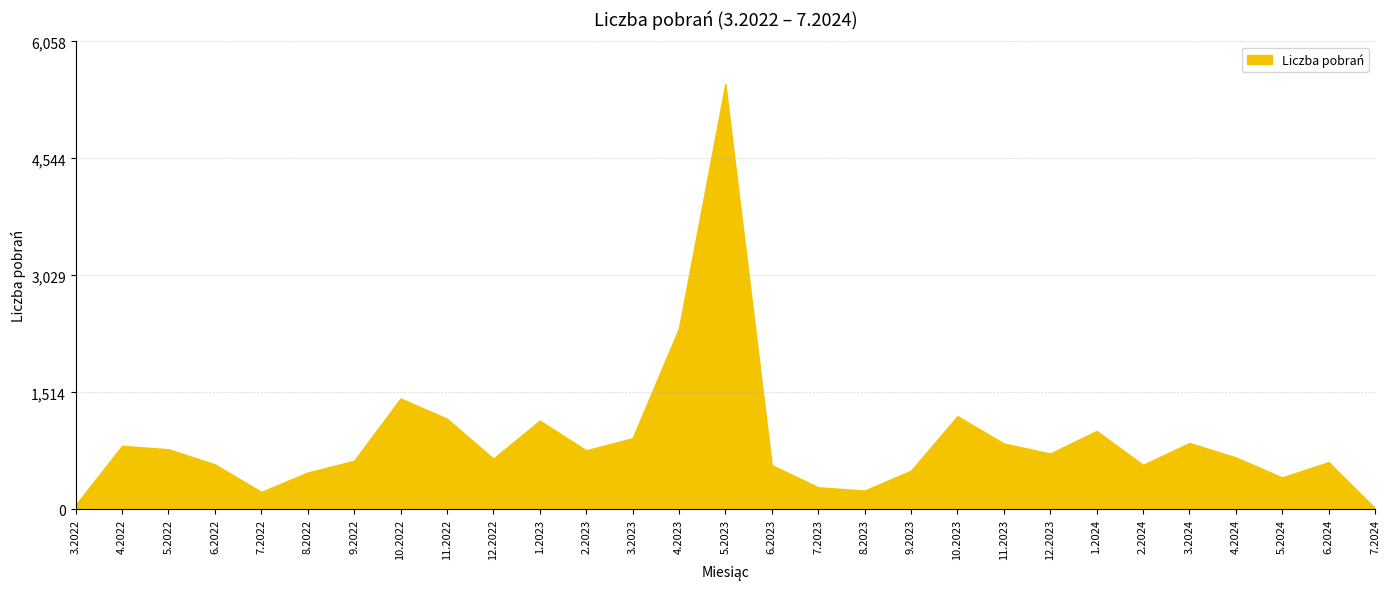

Does the chart have visible grid lines?

Yes